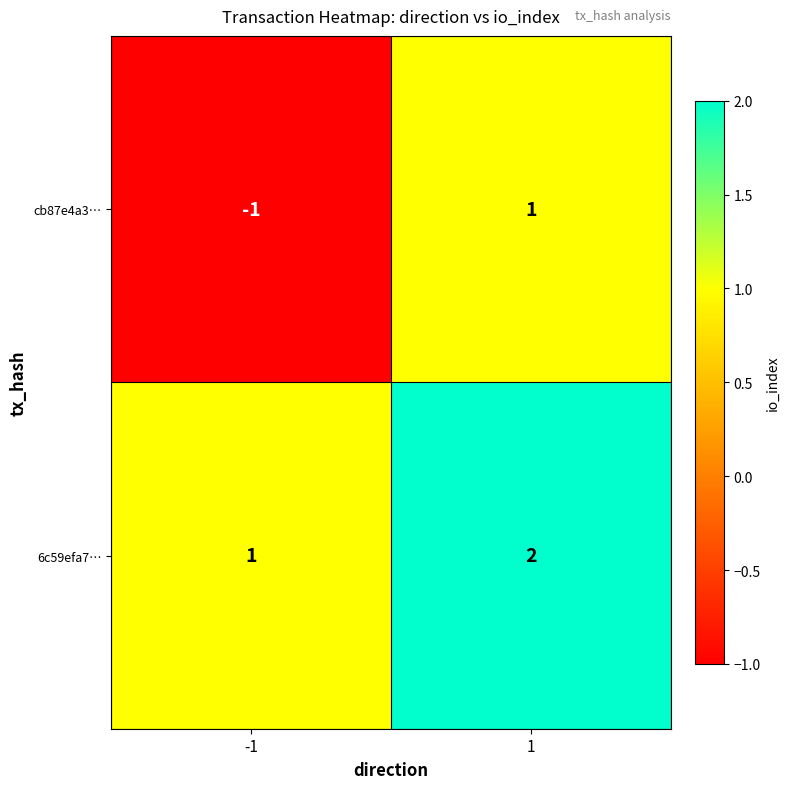

Which series has the largest total across all categories?

6c59efa7…